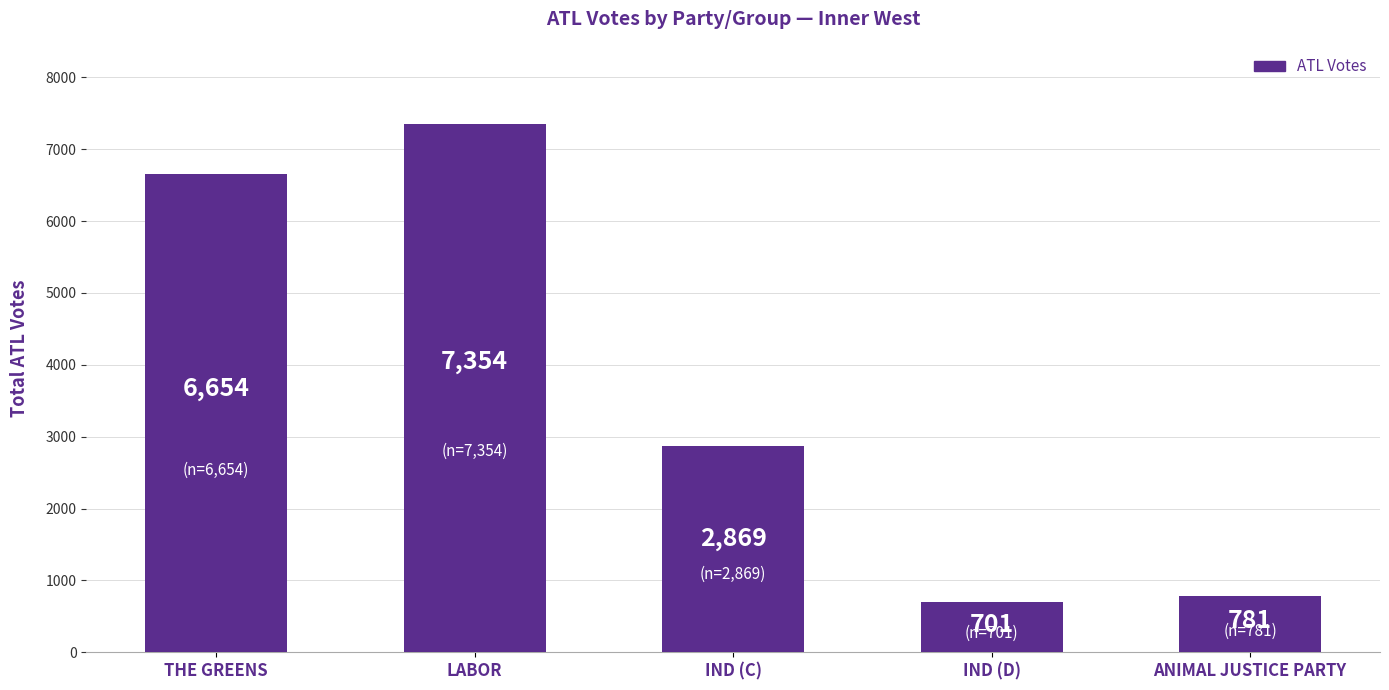

What is the average value?

3672